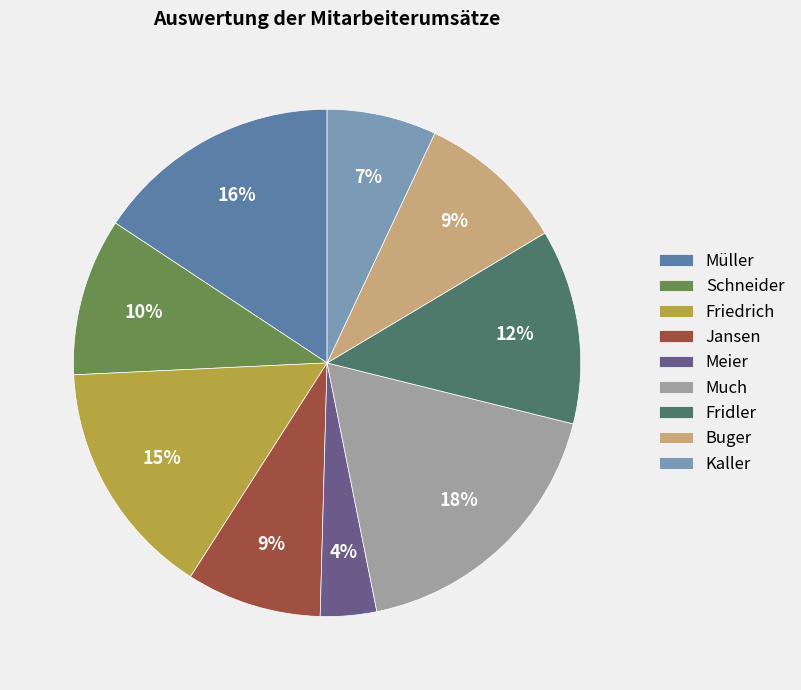

Count the number of slices in the pie.

9